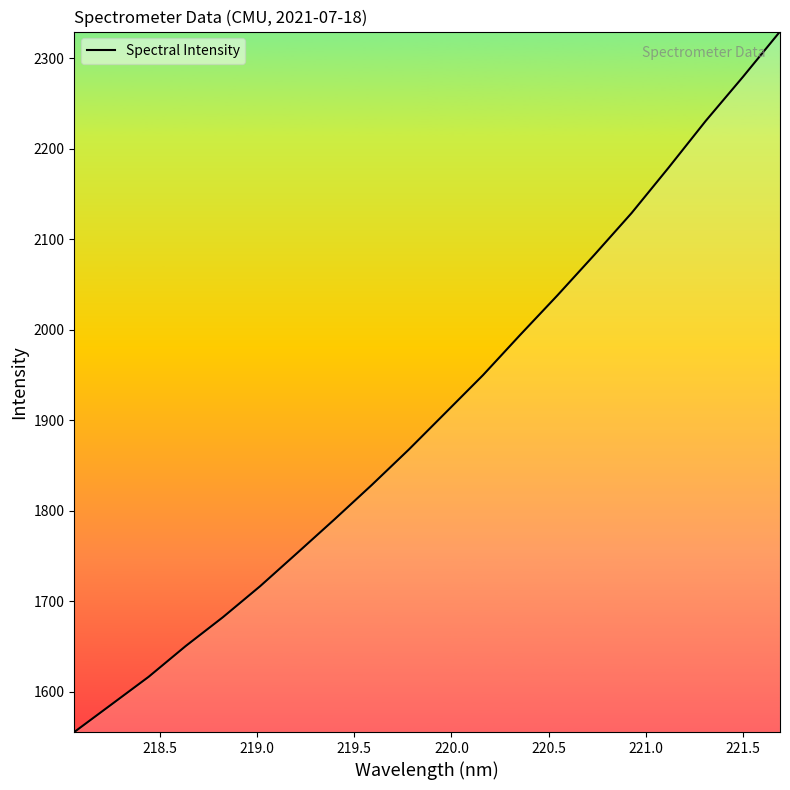

Does the chart display data point markers on the line(s)?

No